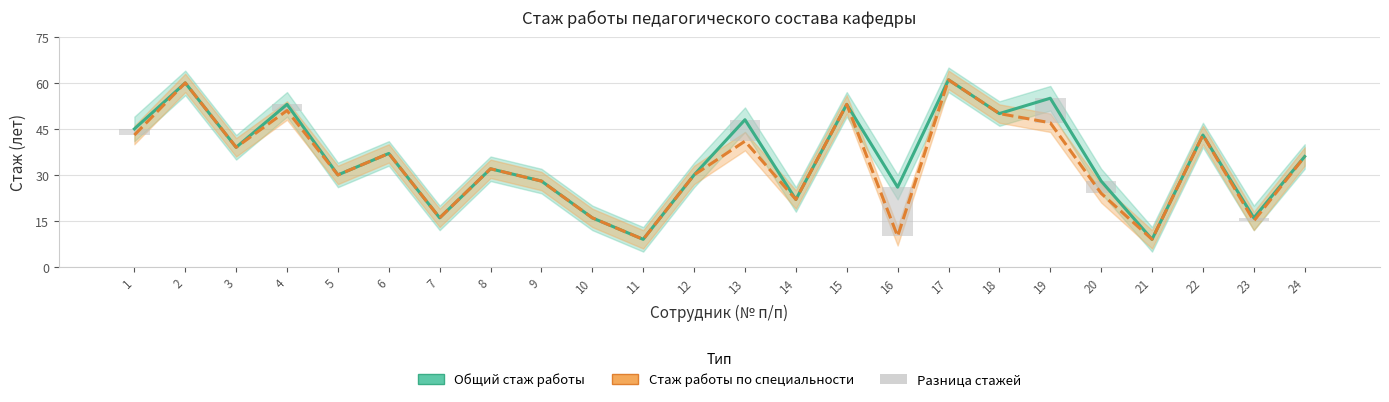

What is the difference between the maximum and second lowest values in the Общий стаж работы series?

52